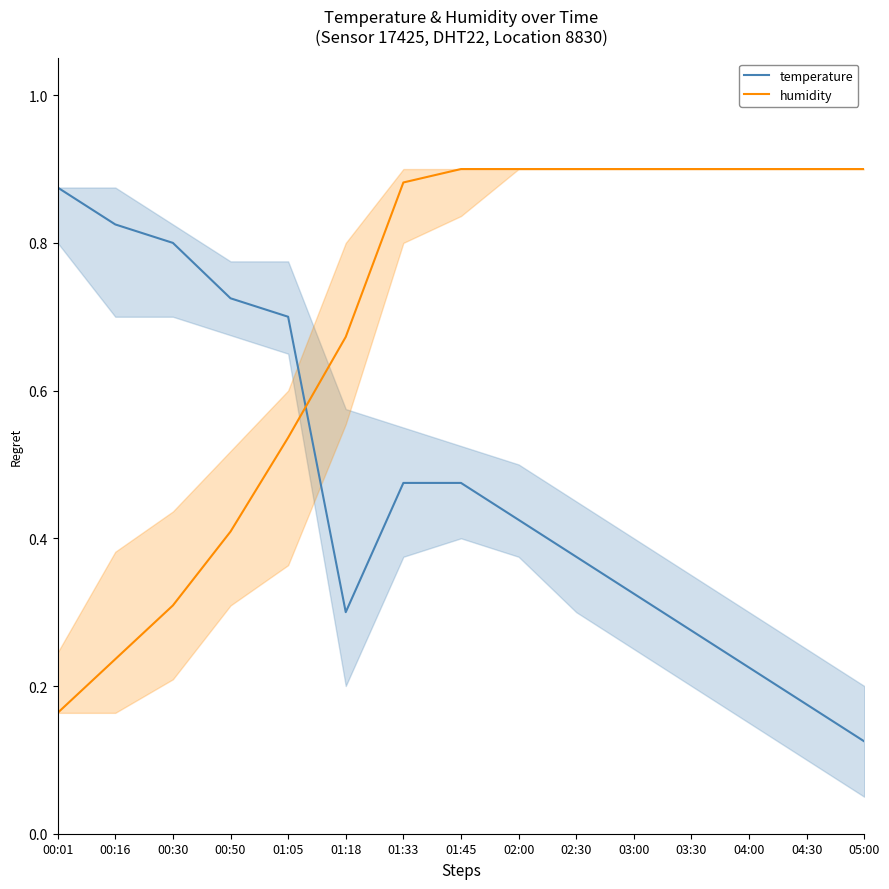

Is the value of temperature at 01:18 greater than the value of humidity at 01:45?

No